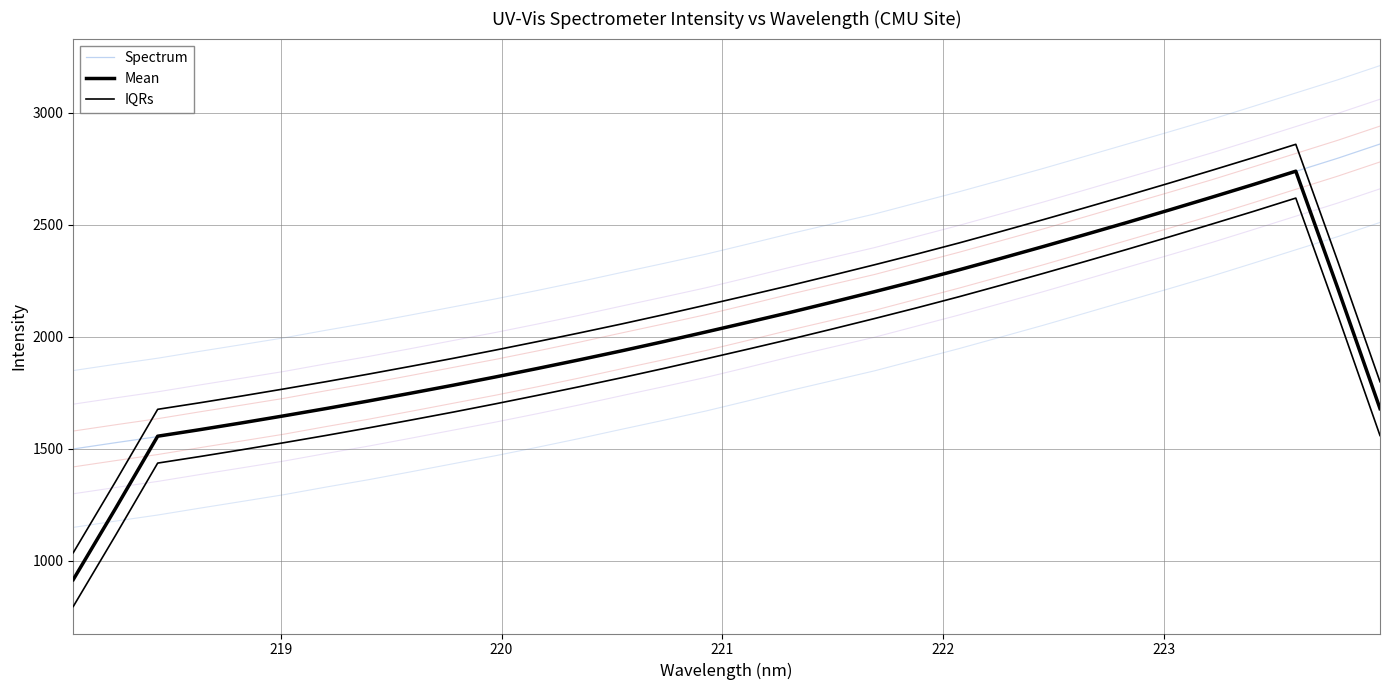

What is the maximum value for Spectrum?

2860.0